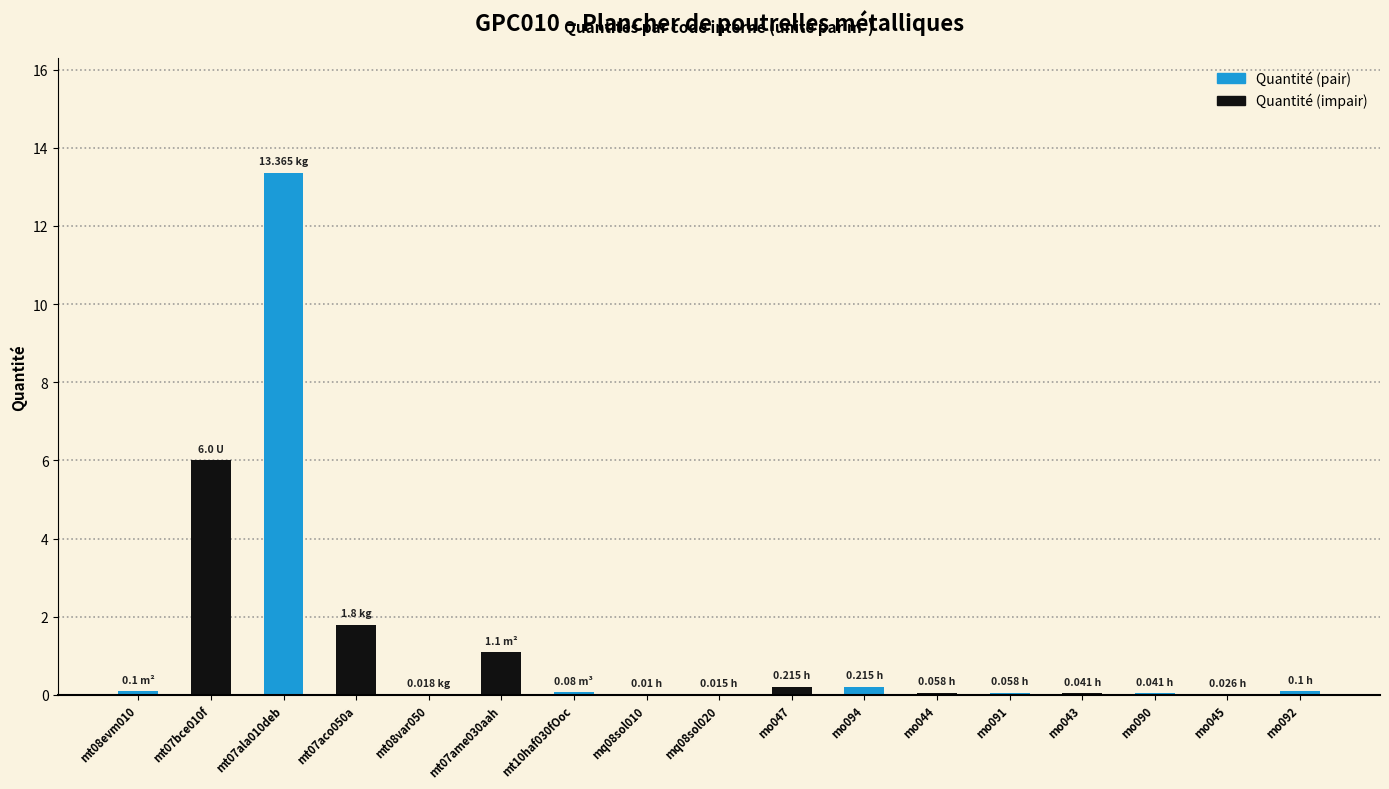

Between mo092 and mo045, which is larger?

mo092